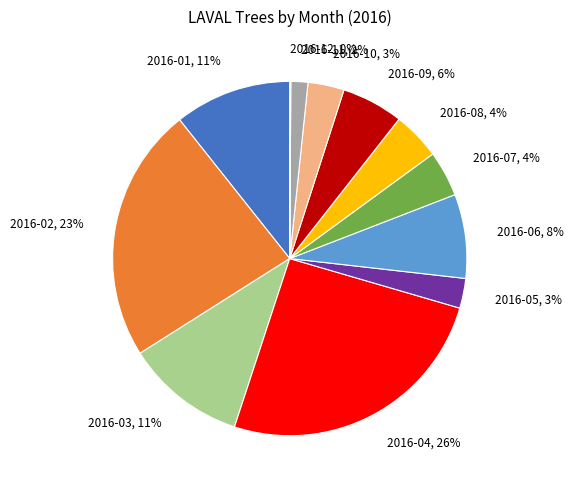

Between 2016-06 and 2016-01, which is larger?

2016-01